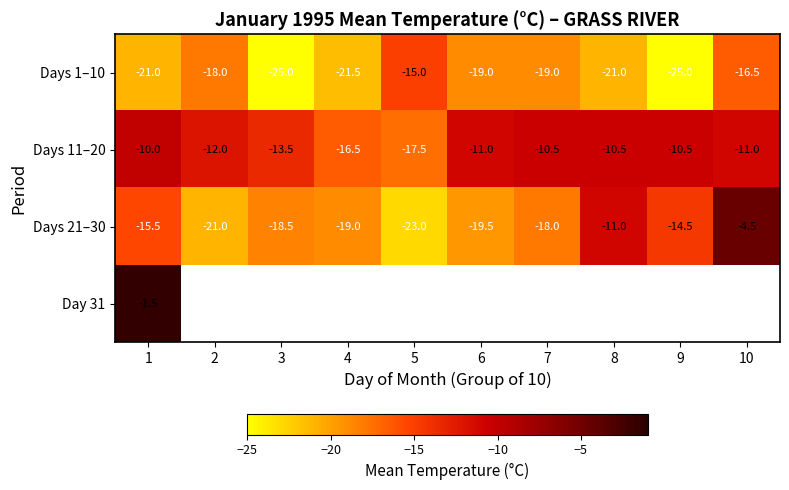

The Days 1–10 series shows -4.5 at 6. True or false?

False